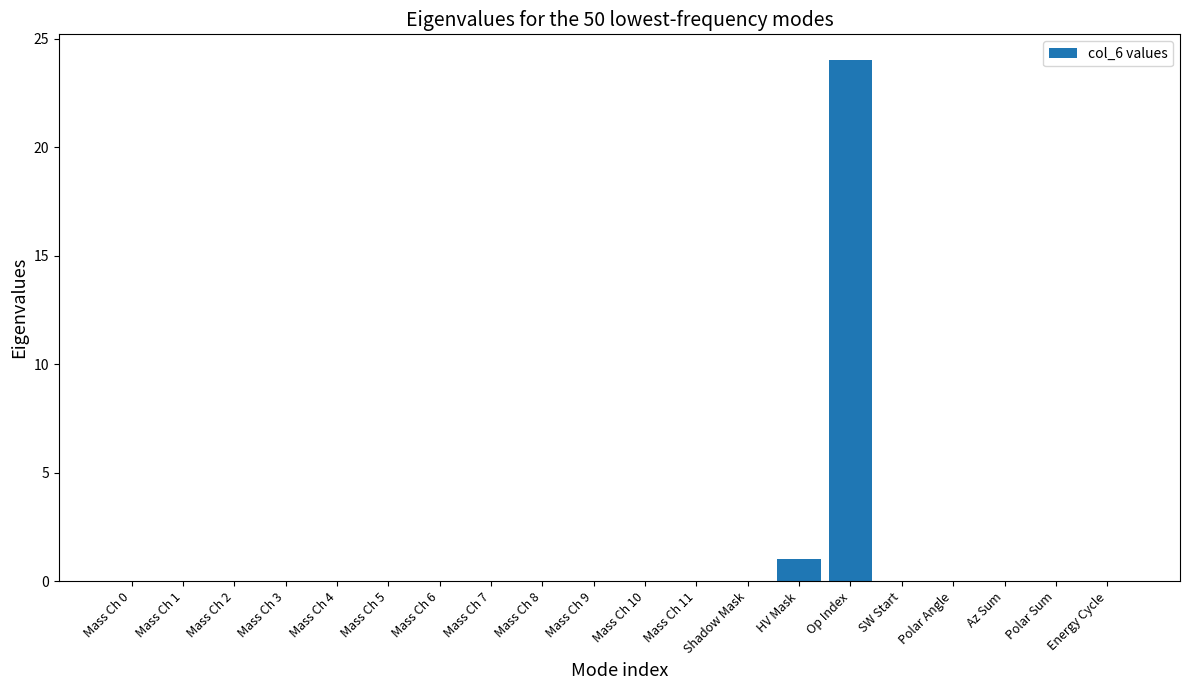

Count the number of categories in the chart.

20